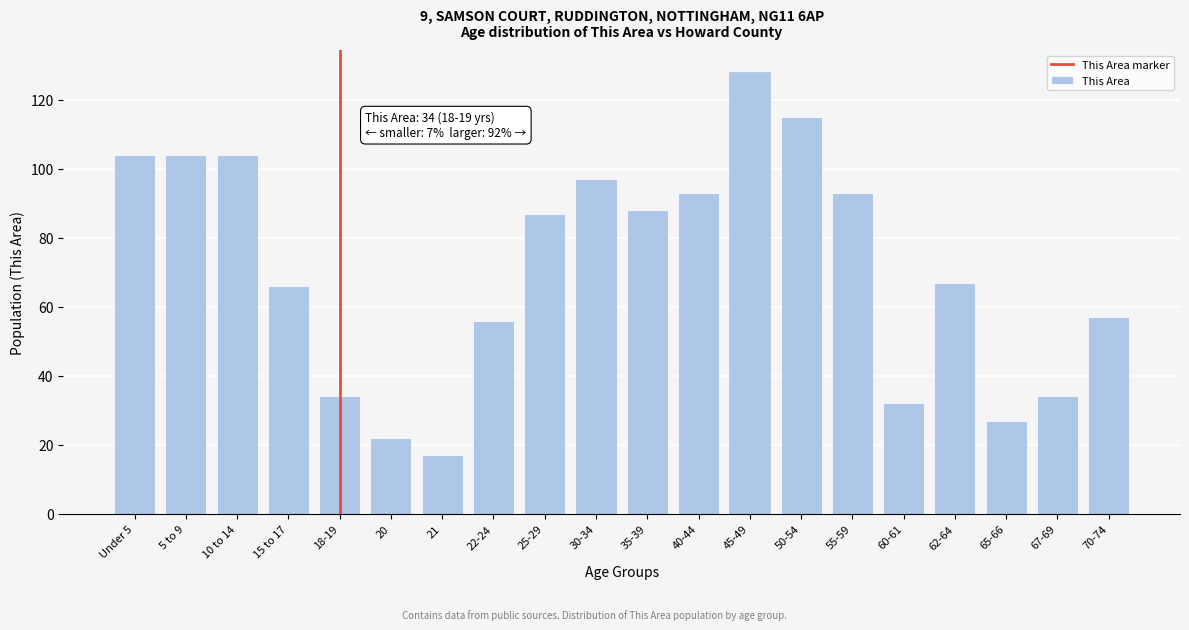

Reading left to right, transcribe all the data shown in this chart.

104	104	104	66	34	22	17	56	87	97	88	93	128	115	93	32	67	27	34	57